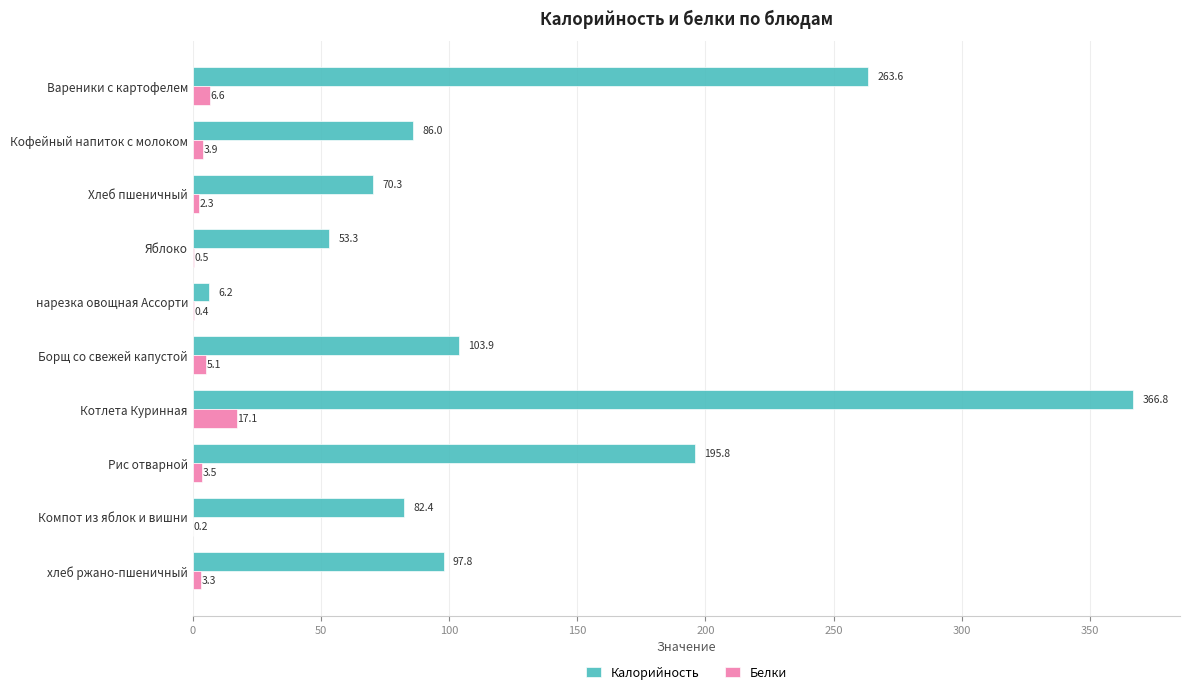

What is the greatest value displayed?

366.8